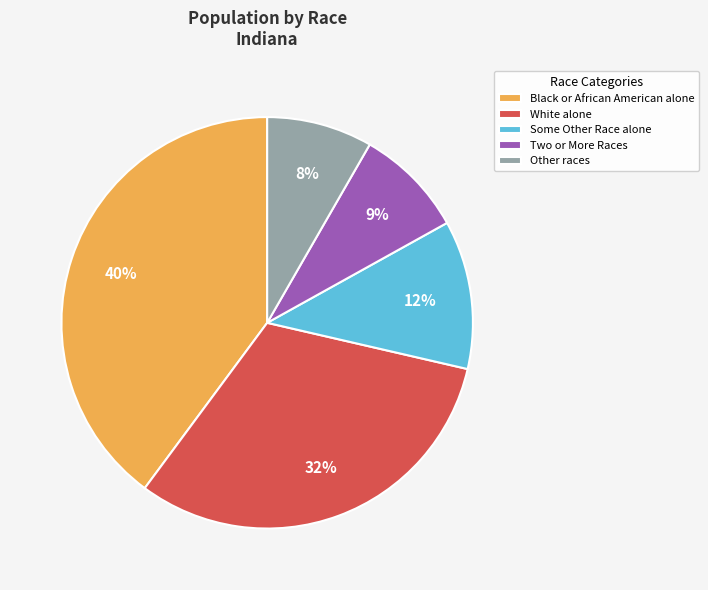

Which has a higher value, Other races or Black or African American alone?

Black or African American alone